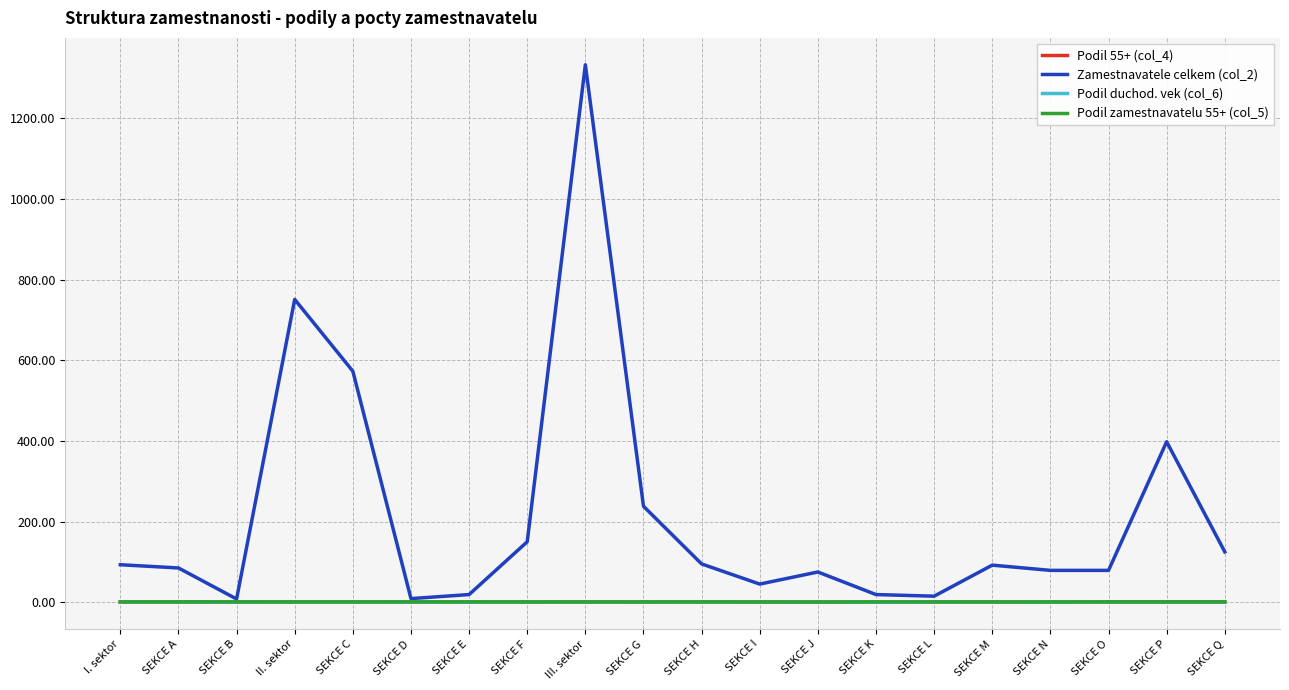

True or false: Podil 55+ (col_4) and Podil zamestnavatelu 55+ (col_5) intersect in this chart.

False